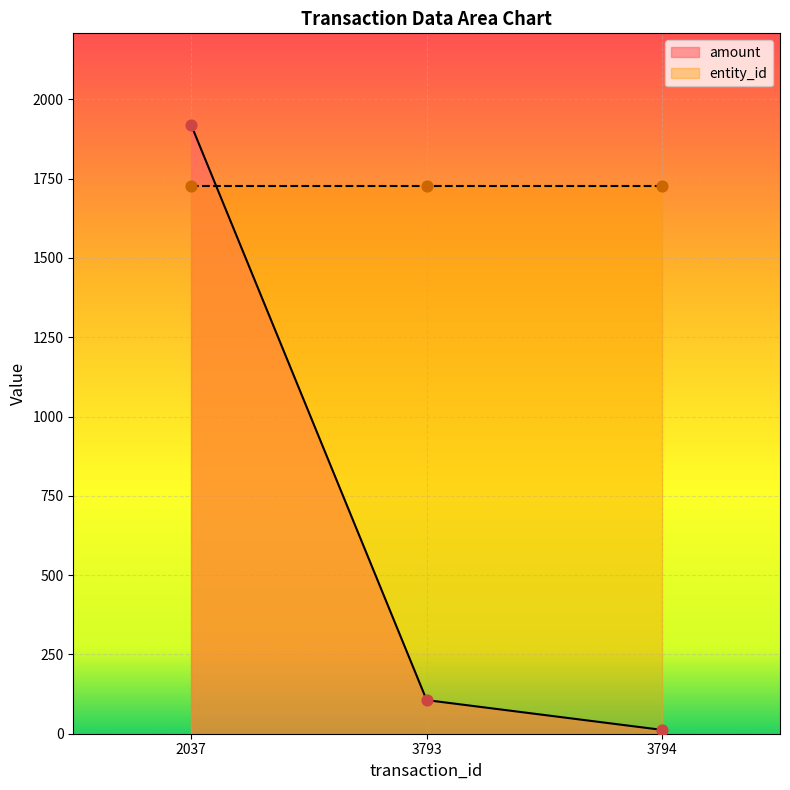

What is the change in value from 3793 to 3794?

-94.0